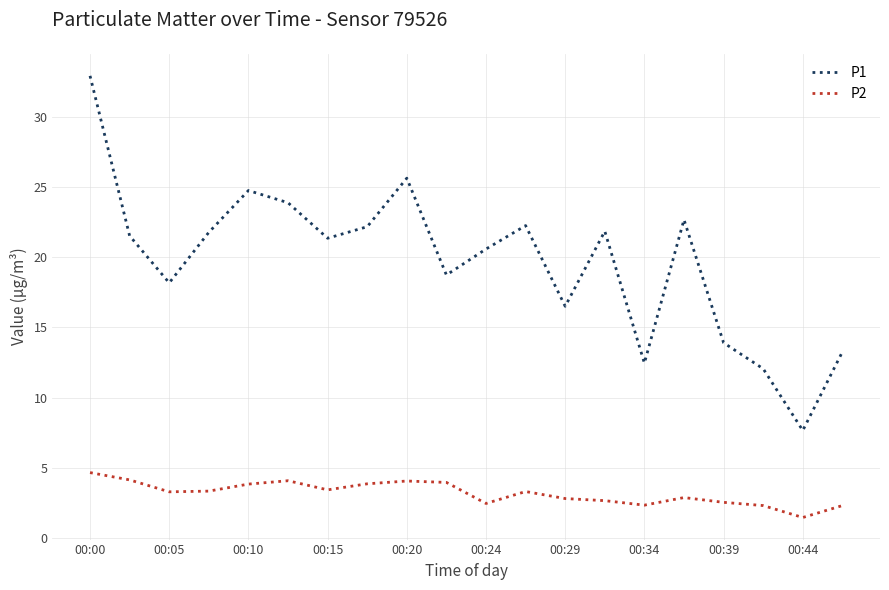

What is the difference between the maximum and minimum values in the P2 series?

3.2